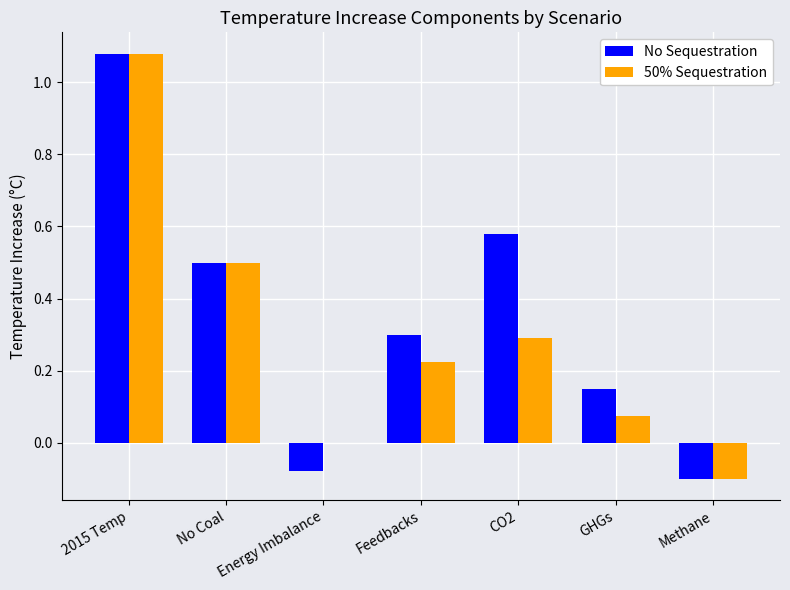

What is the sum of all 50% Sequestration values?

2.1